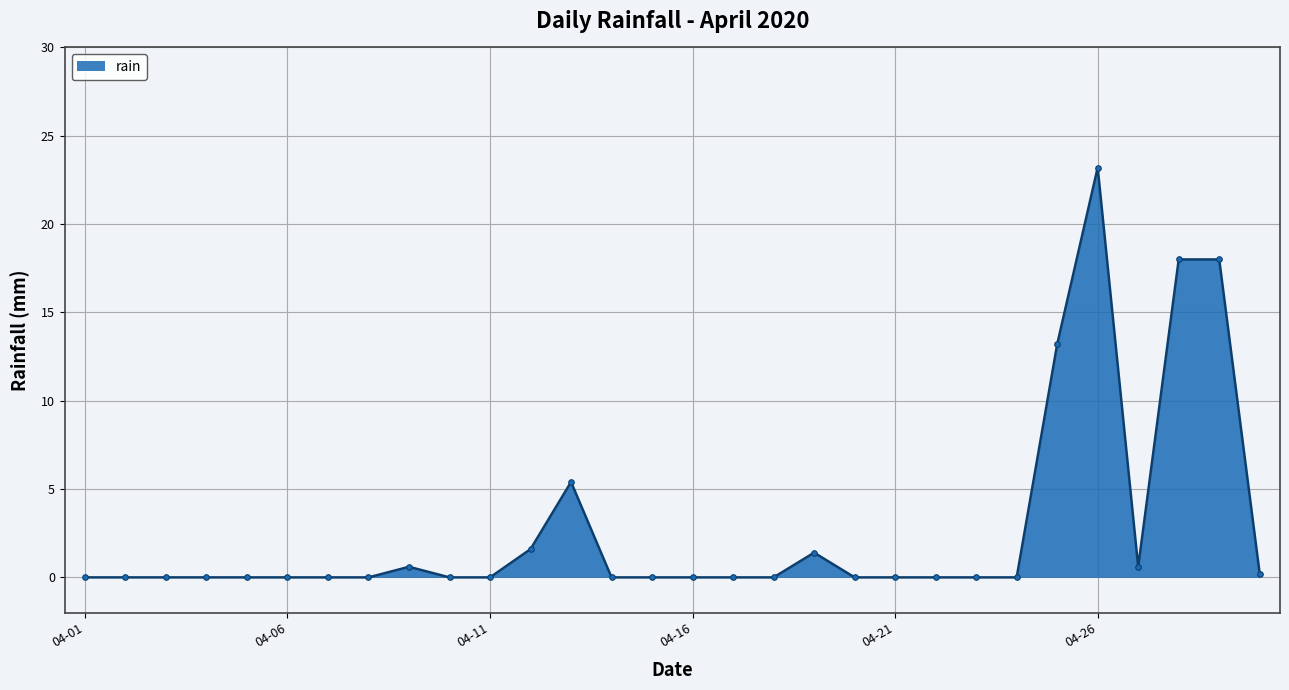

How many distinct data groups are displayed?

1